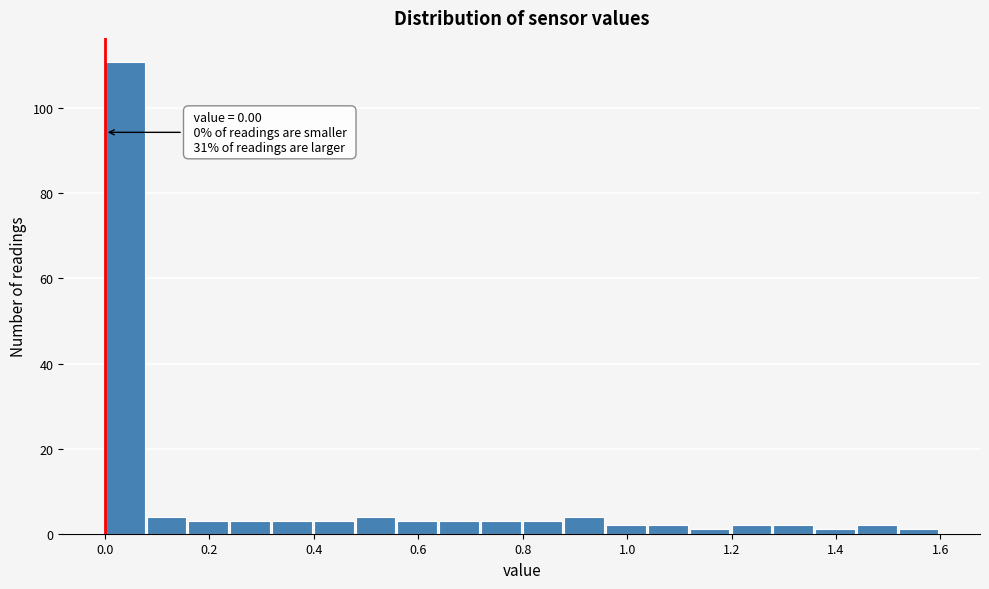

Over which range of the x-axis is the bar tallest?

0.00 to 0.08